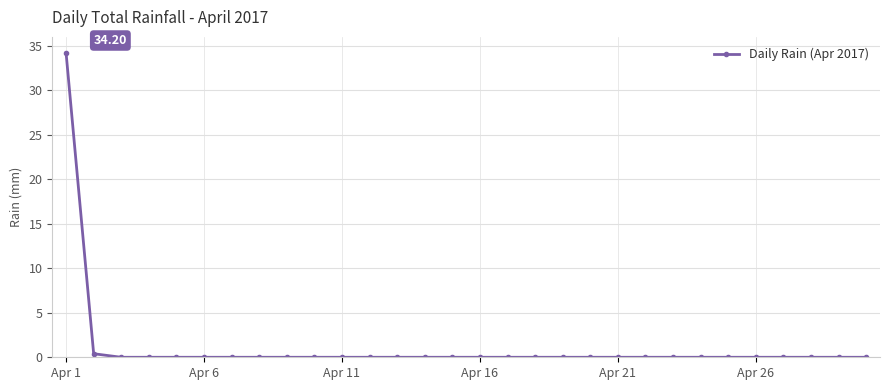

What is the difference between the maximum and minimum values?

34.2